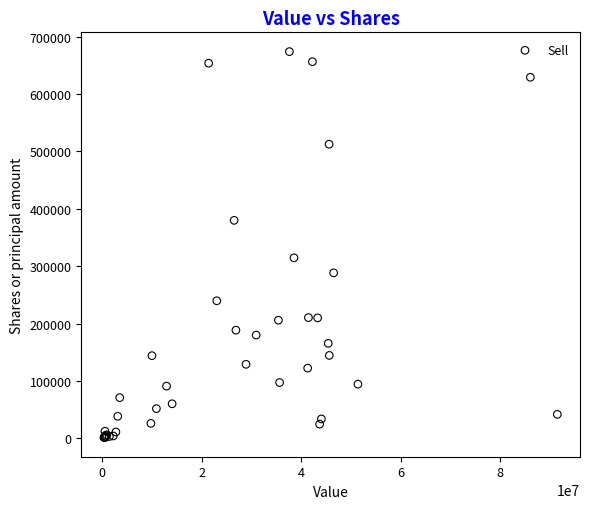

What Y value in the scatter plot is closest to 337910?

314747